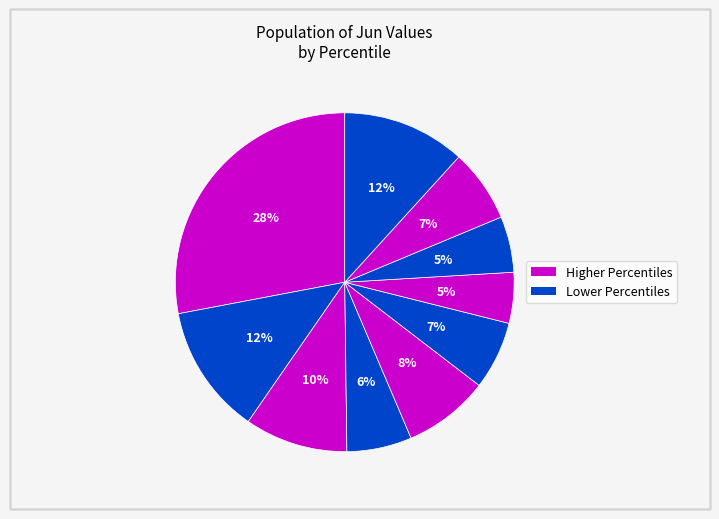

How many slices are in this pie chart?

10